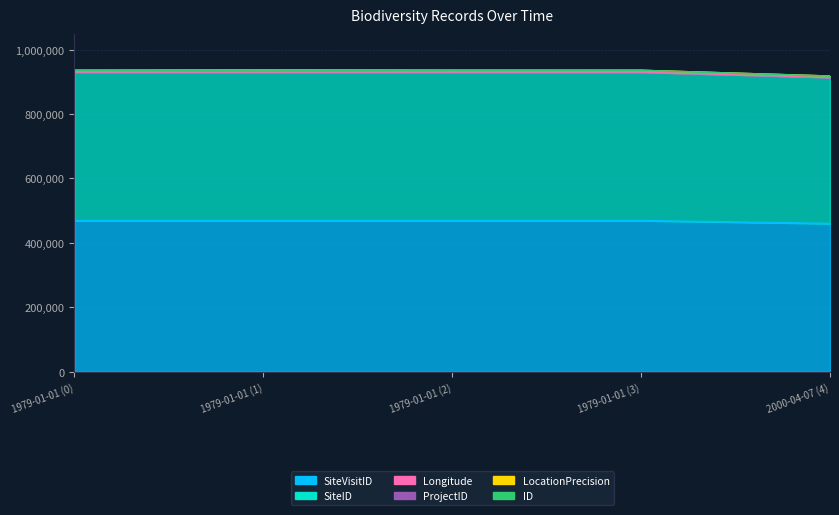

Does the chart display data point markers on the line(s)?

No